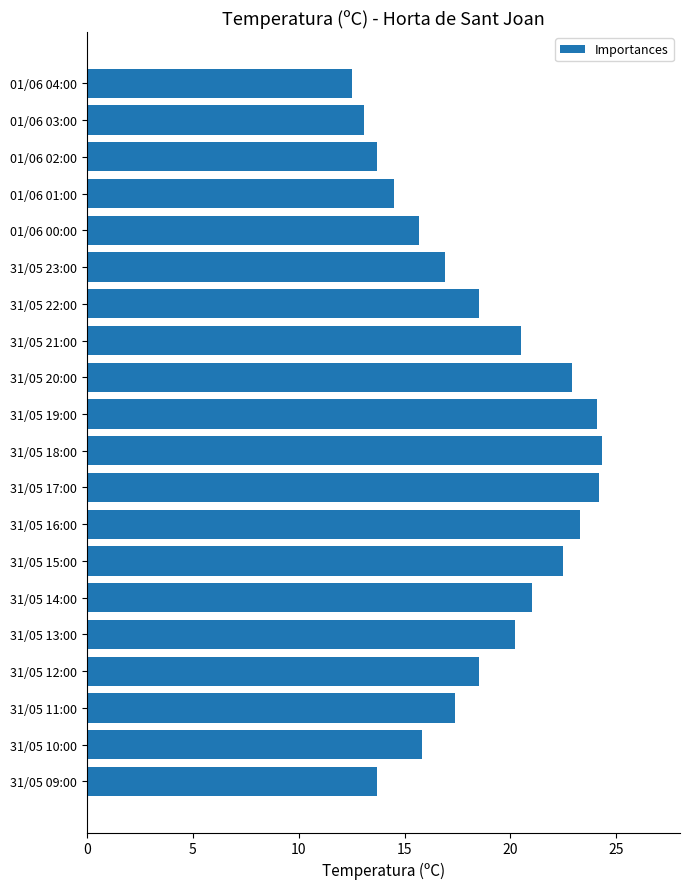

Which category has the lowest value across all series?

01/06 04:00